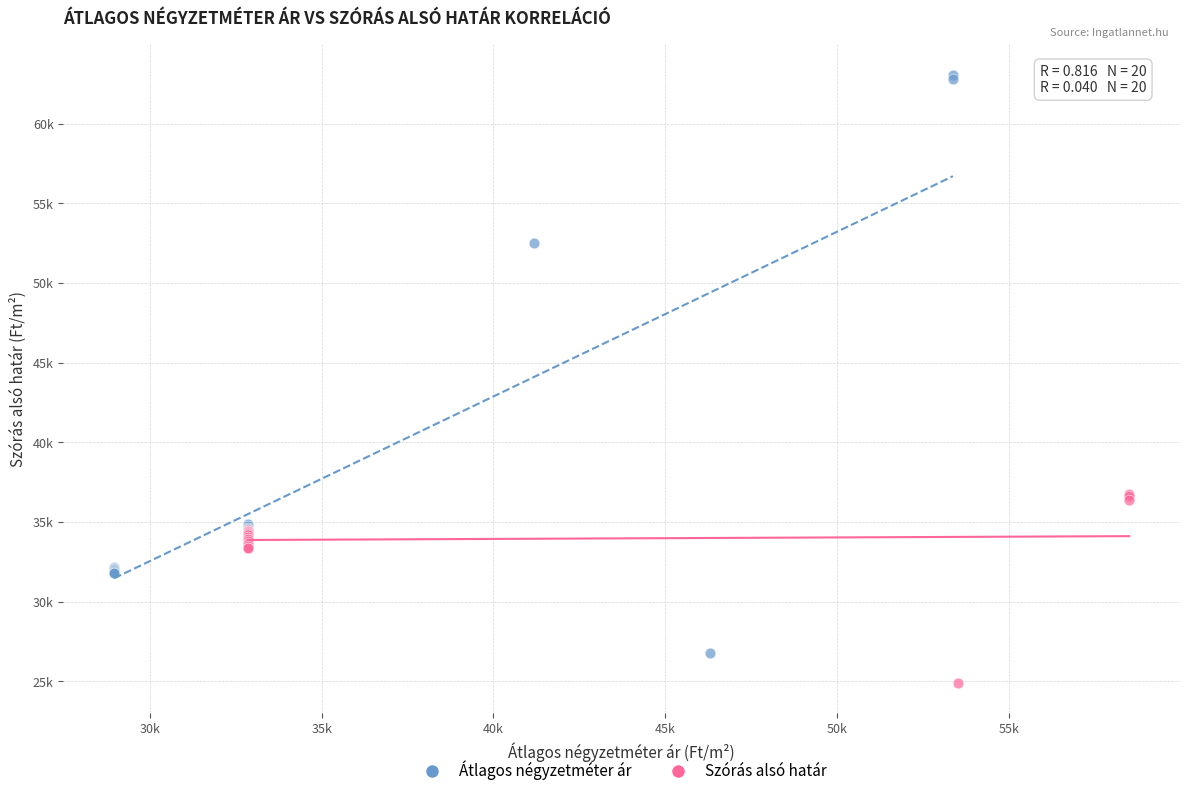

Which series contains the highest Y value?

Átlagos négyzetméter ár